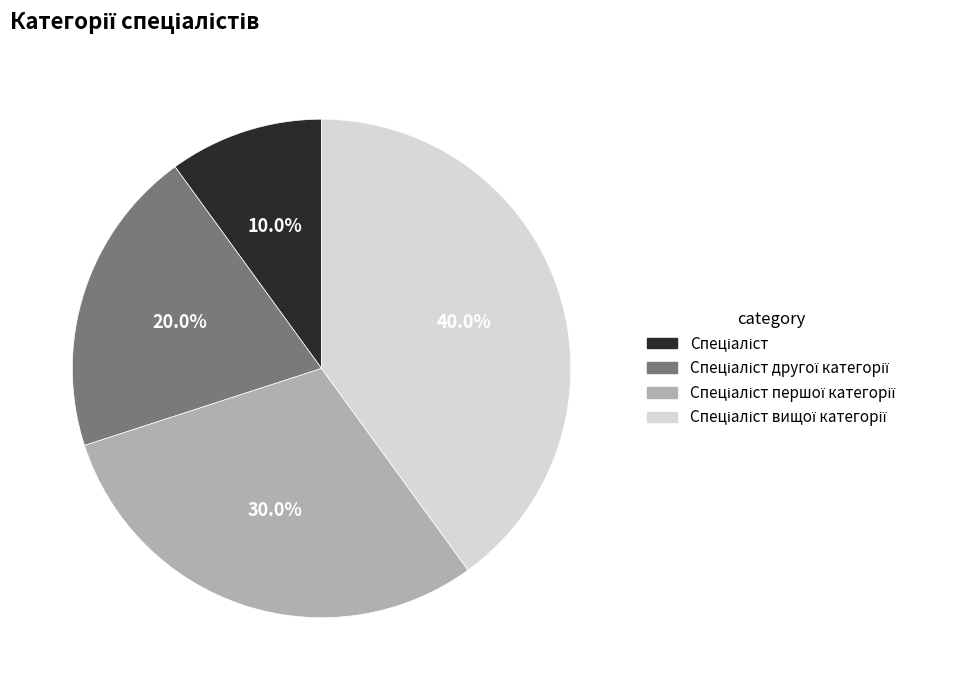

Is there any slice that represents more than half of the pie?

No